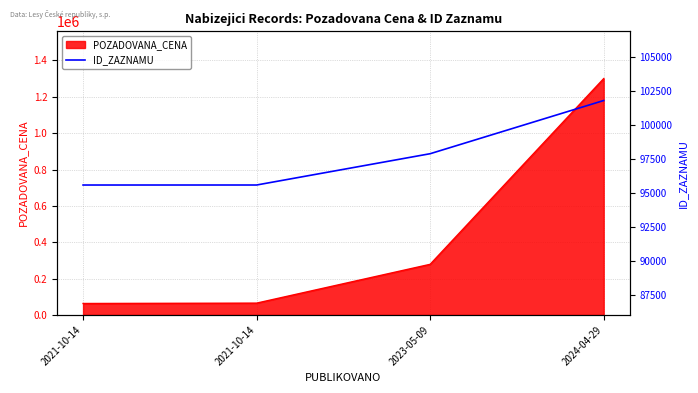

Rank the categories by value from lowest to highest.

2021-10-14, 2021-10-14, 2023-05-09, 2024-04-29